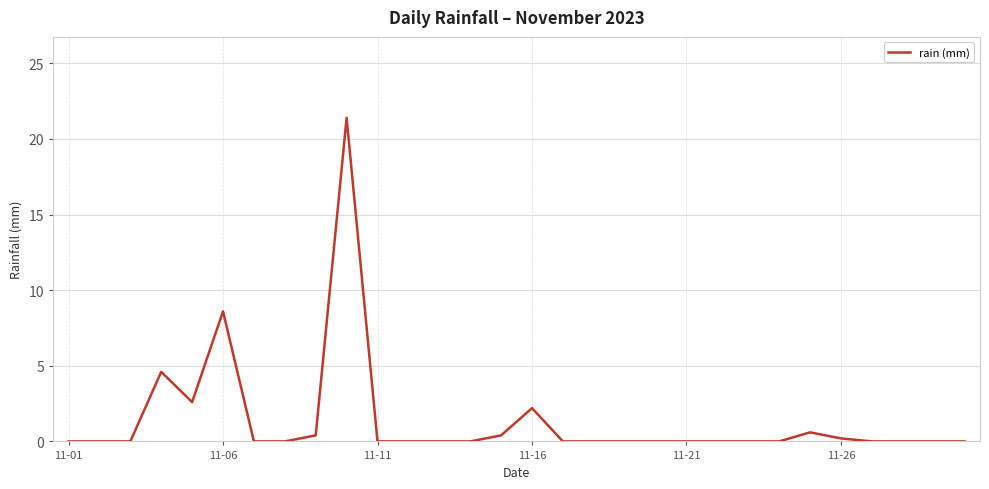

What is the difference between the maximum and minimum values?

21.4